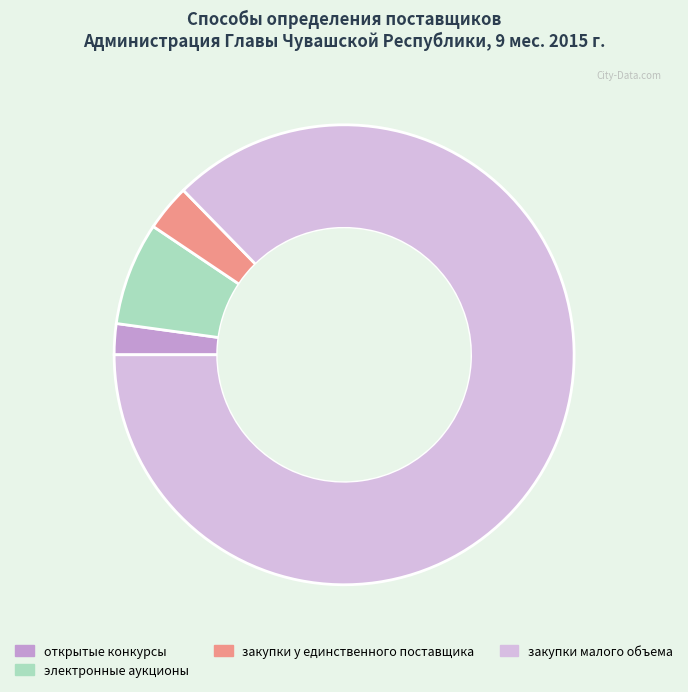

How many segments does this pie chart have?

4